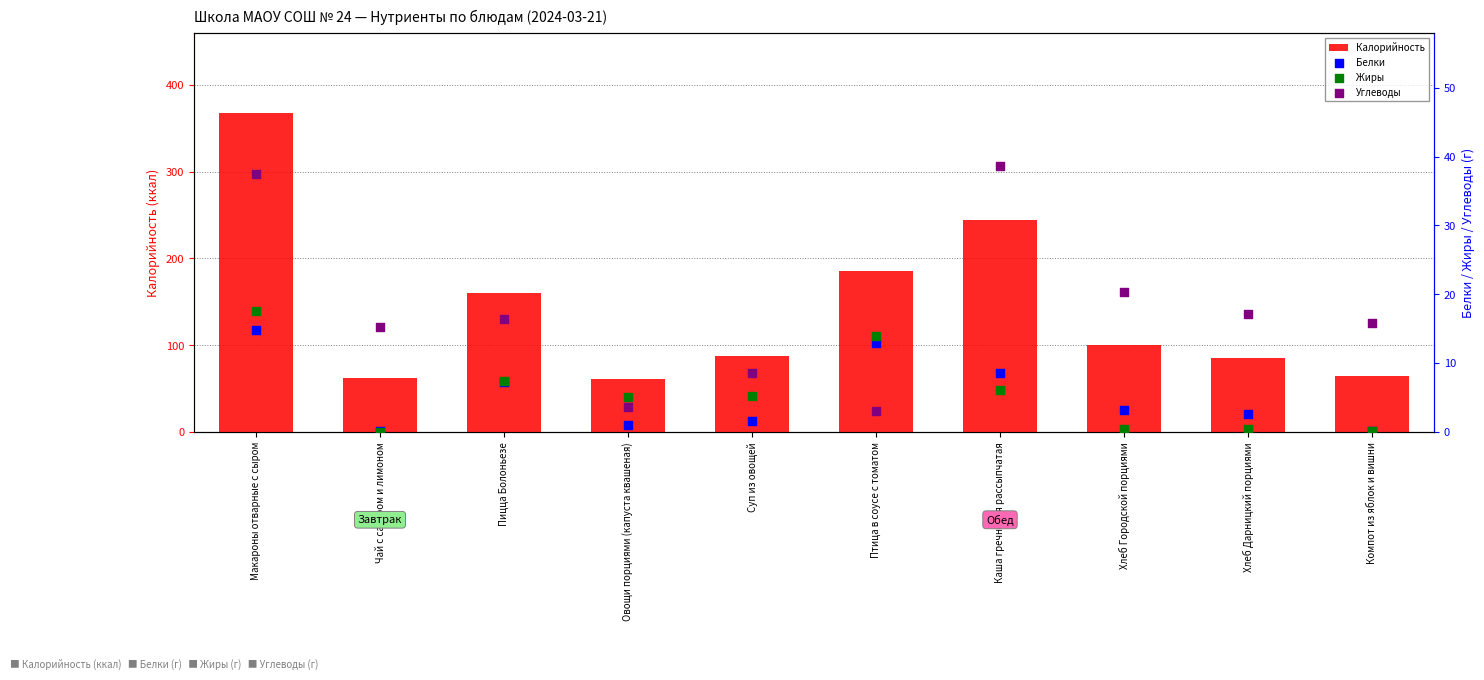

At how many categories does at least one series exceed 40?

10